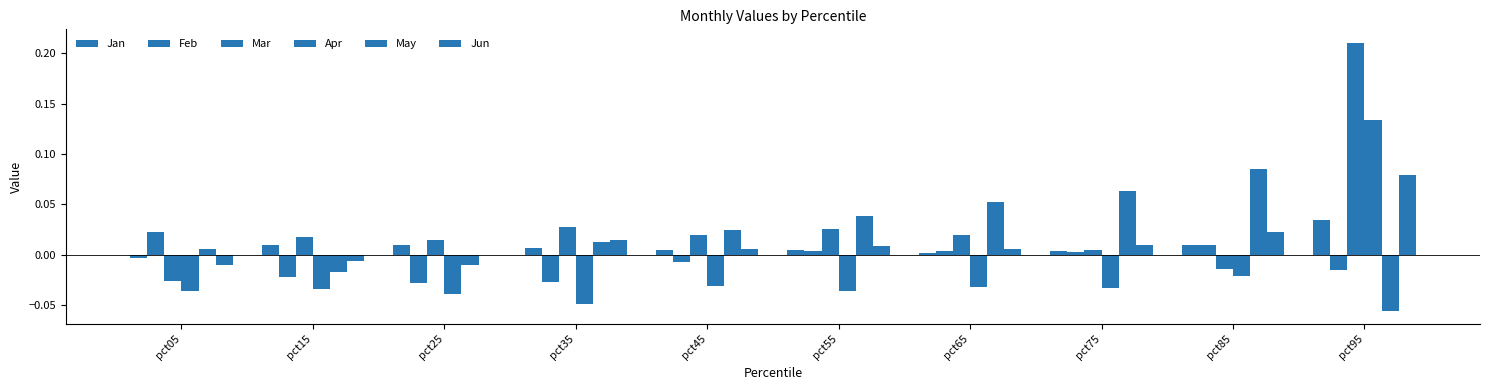

The value of Apr at pct45 is -0.0. True or false?

True